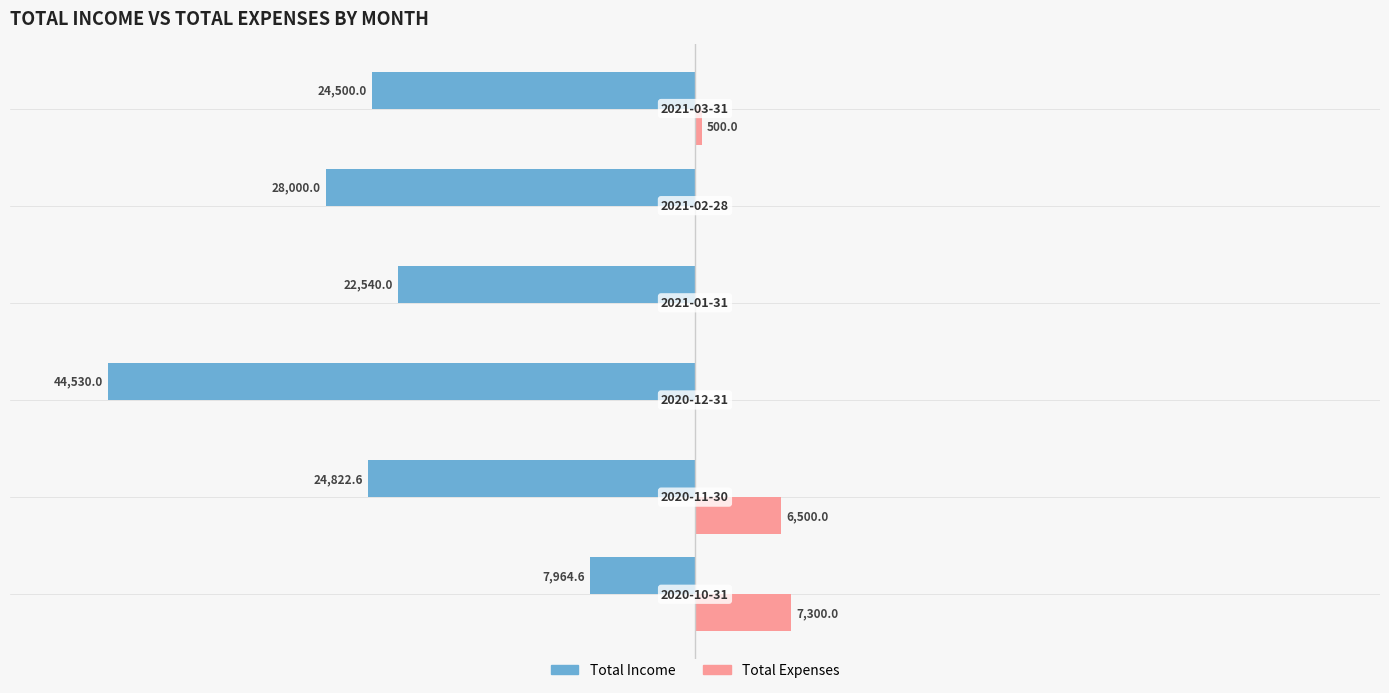

What is the greatest value displayed?

7300.0